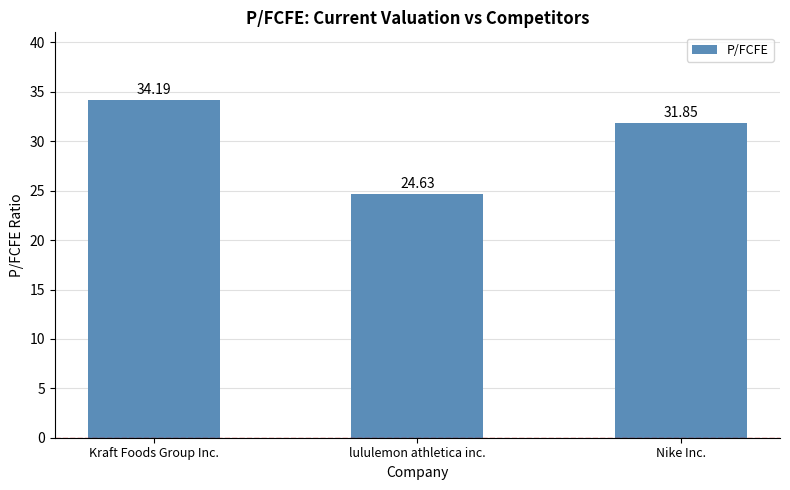

How many distinct data groups are displayed?

1